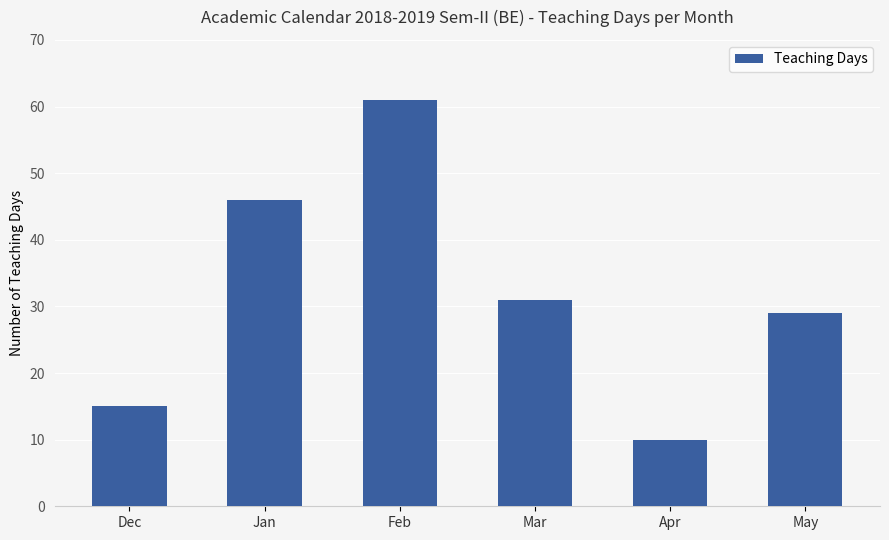

The value at Apr is 6. True or false?

False